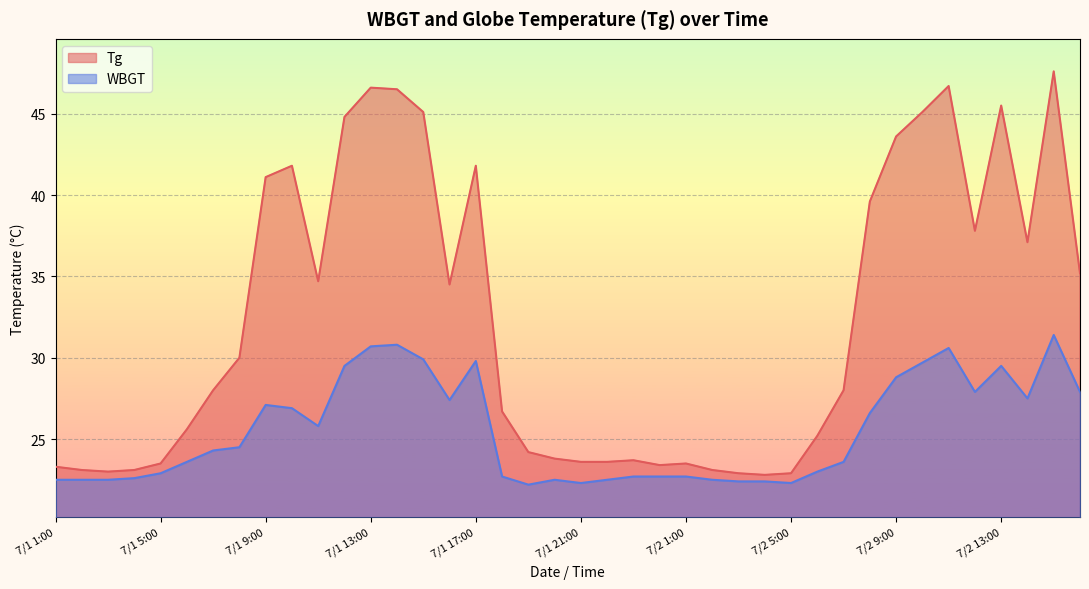

Where does the WBGT series first go above 24?

7/1 7:00